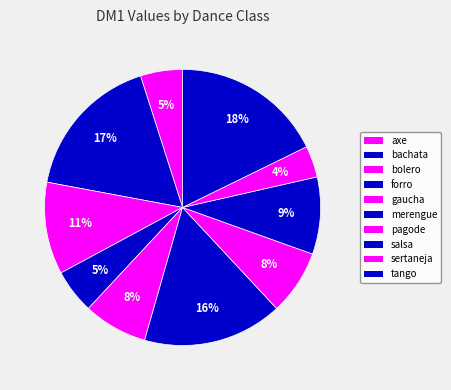

How many slices are in this pie chart?

10